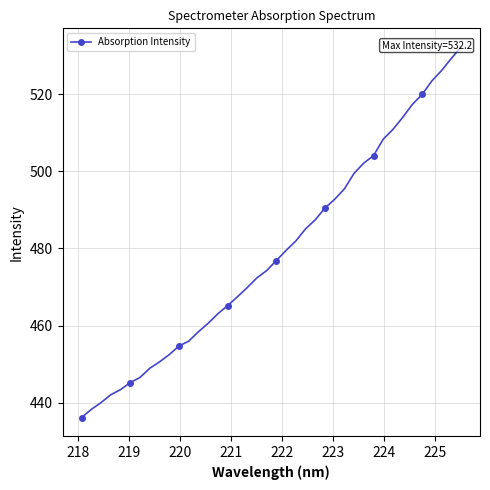

What is the maximum value shown in the chart?

532.2